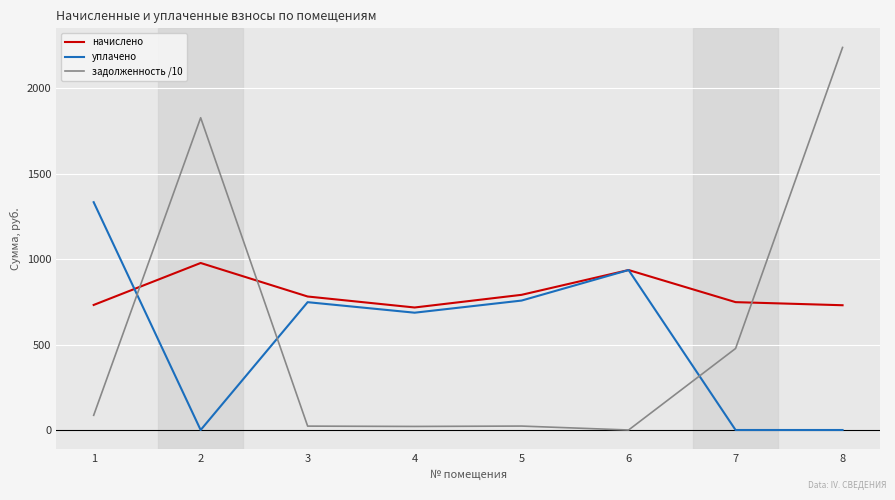

At which label is уплачено closest to 666?

4